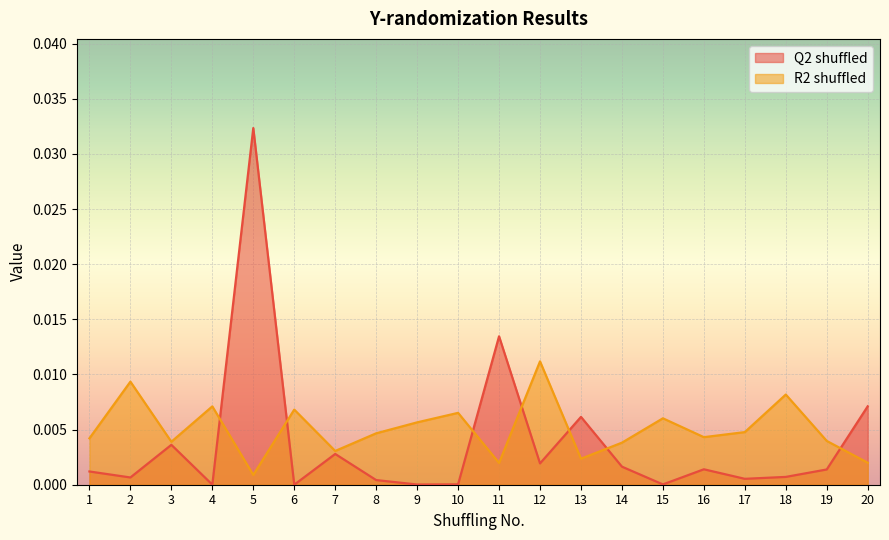

How many intersections are there between R2 shuffled and Q2 shuffled?

7